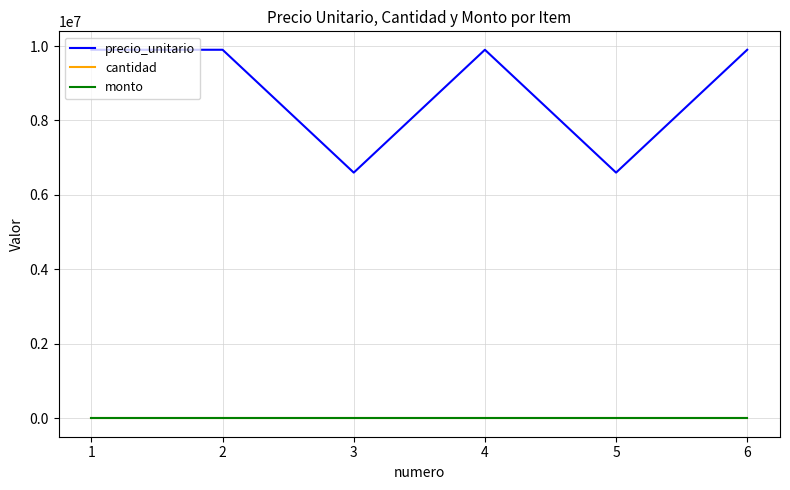

Does the chart display data point markers on the line(s)?

No